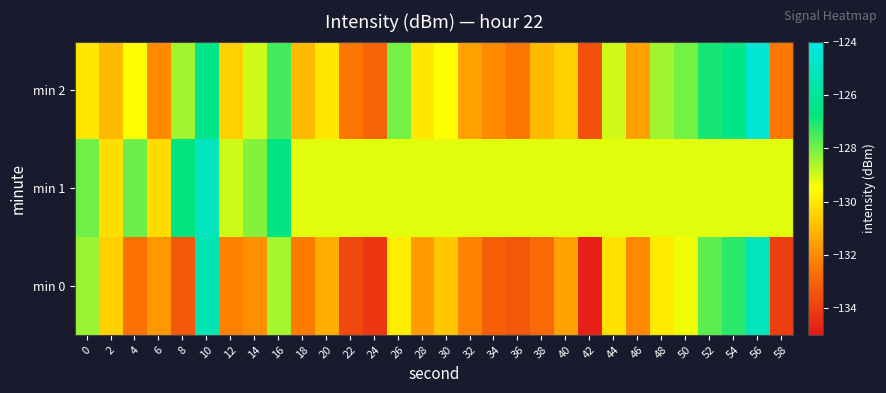

Reading left to right, transcribe all the data shown in this chart.

min 0: 0=-128.4	2=-130.5	4=-132.6	6=-131.7	8=-133.3	10=-125.4	12=-132.2	14=-131.9	16=-128.5	18=-132.4	20=-131.2	22=-133.7	24=-134.2	26=-129.9	28=-131.6	30=-130.7	32=-132.2	34=-133.1	36=-133.3	38=-132.8	40=-131.5	42=-134.8	44=-130.1	46=-132.0	48=-129.9	50=-129.3	52=-127.8	54=-127.2	56=-125.2	58=-134.0
min 1: 0=-127.9	2=-130.2	4=-127.9	6=-130.3	8=-126.7	10=-125.1	12=-129.0	14=-128.2	16=-126.7	18=-129.2	20=-129.2	22=-129.2	24=-129.2	26=-129.2	28=-129.2	30=-129.2	32=-129.2	34=-129.2	36=-129.2	38=-129.2	40=-129.2	42=-129.2	44=-129.2	46=-129.2	48=-129.2	50=-129.2	52=-129.2	54=-129.2	56=-129.2	58=-129.2
min 2: 0=-130.0	2=-131.0	4=-129.5	6=-132.0	8=-128.5	10=-126.5	12=-130.5	14=-129.0	16=-127.5	18=-131.0	20=-130.0	22=-132.5	24=-133.0	26=-128.0	28=-130.0	30=-129.5	32=-131.5	34=-132.0	36=-132.5	38=-131.0	40=-130.5	42=-133.5	44=-129.0	46=-131.5	48=-128.5	50=-128.0	52=-127.0	54=-126.5	56=-124.5	58=-132.5